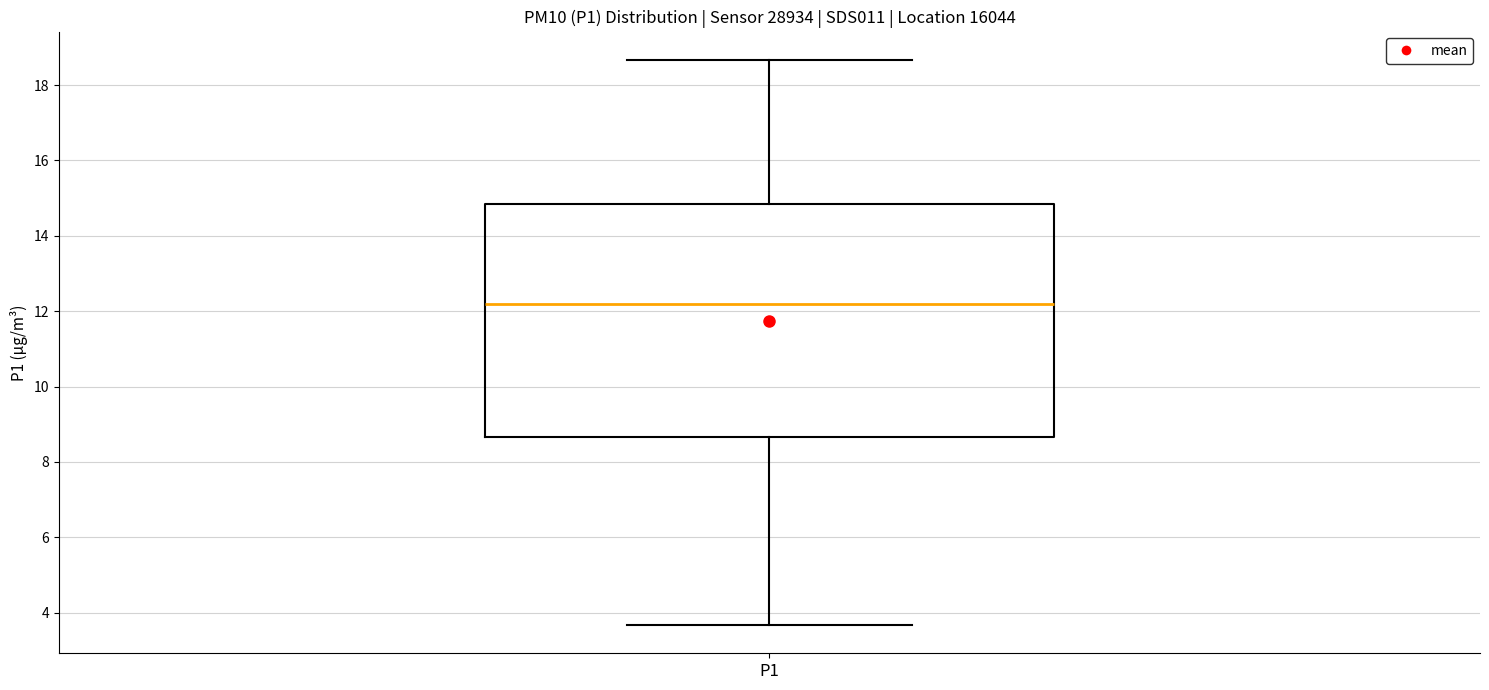

Where does the lower whisker of the box for P1 end on the y-axis? The values are not printed on the chart, so give them approximately, as read against the axis.

3.6